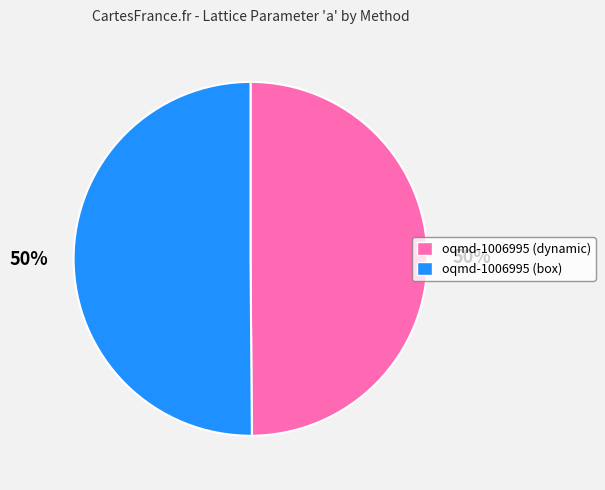

Is the sum of oqmd-1006995 (dynamic) and oqmd-1006995 (box) greater than half?

Yes